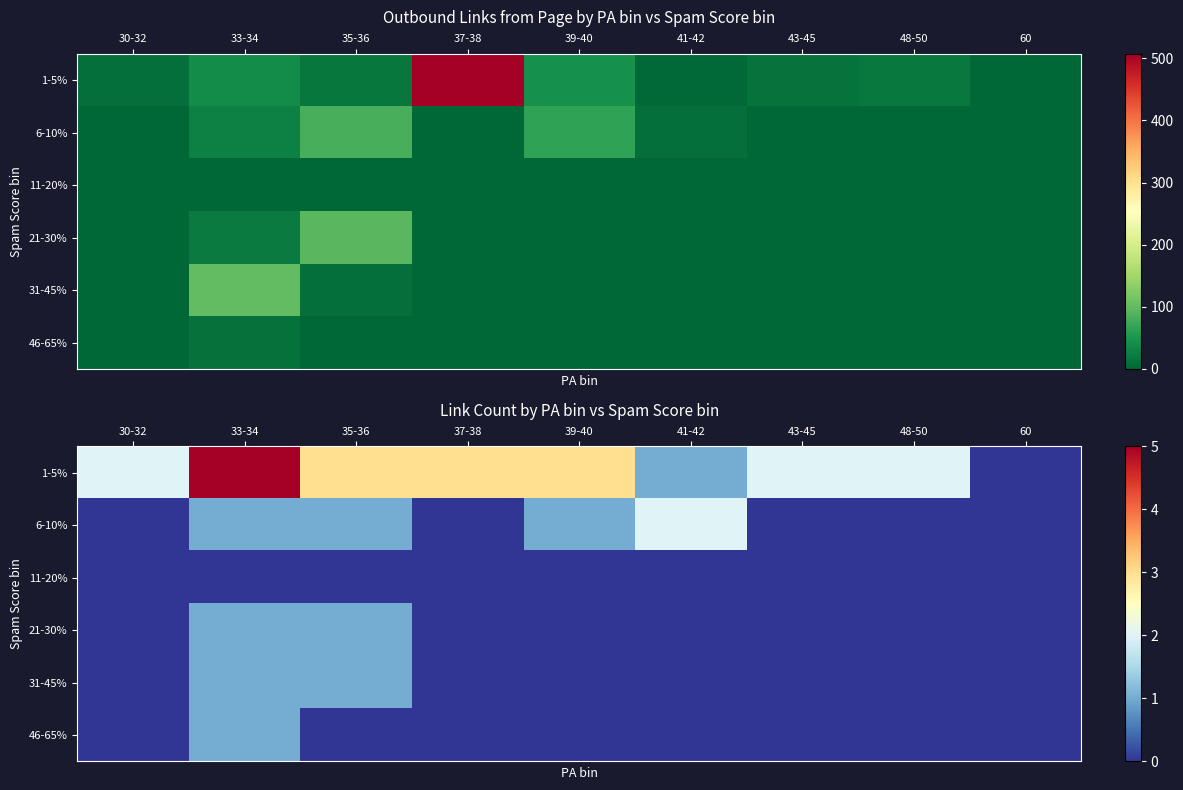

Between 33-34 and 37-38, which series saw the biggest shift?

1-5%